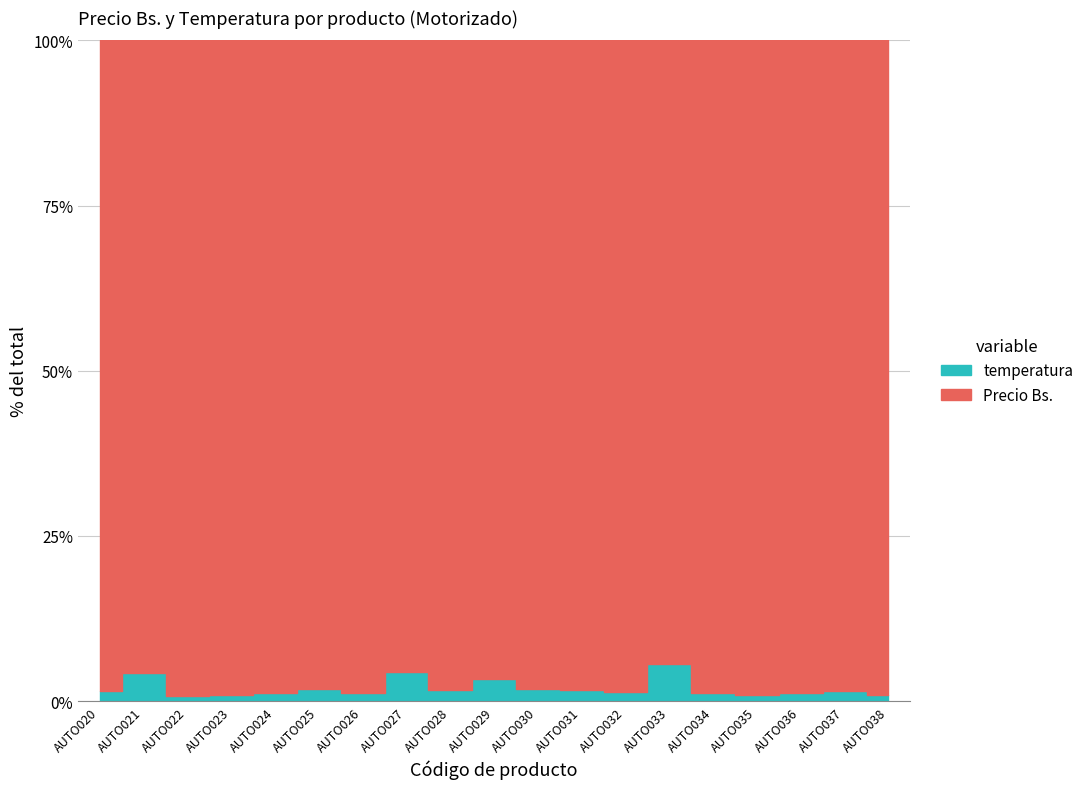

Rank the series by their average value, from highest to lowest.

Precio Bs., temperatura